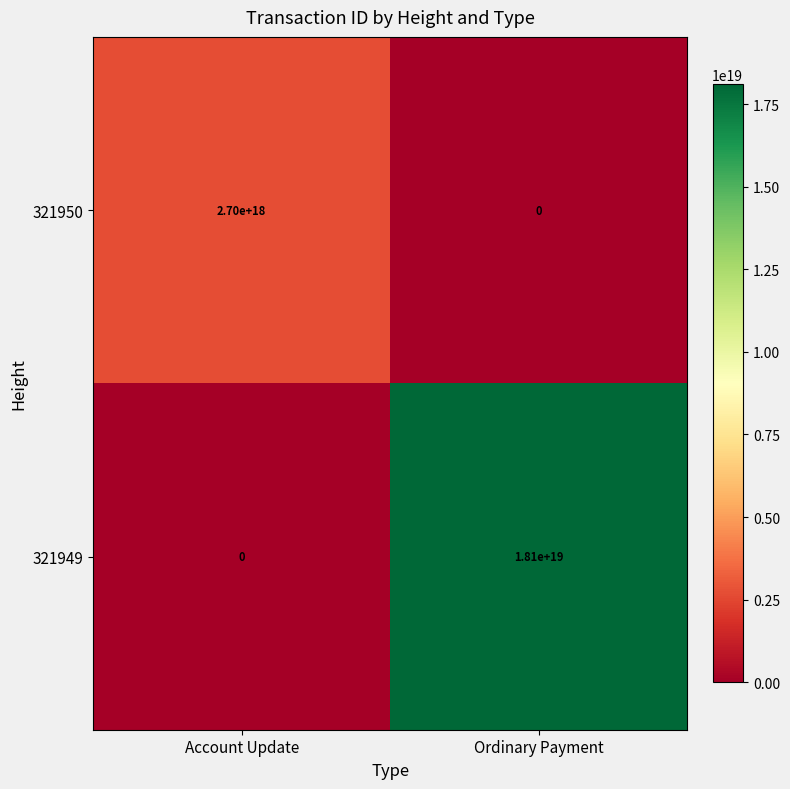

Rank the series by their average value, from highest to lowest.

321949, 321950